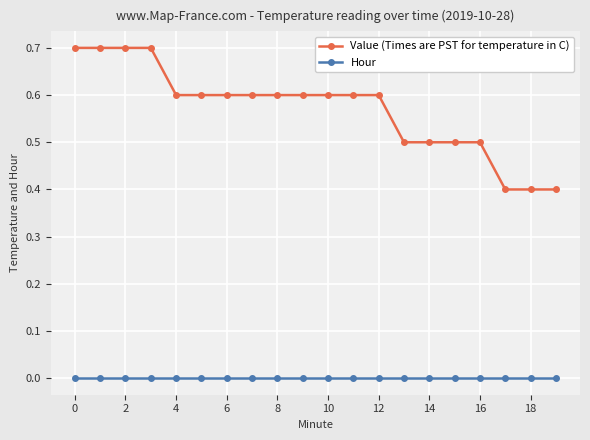

True or false: Hour and Value (Times are PST for temperature in C) intersect in this chart.

False